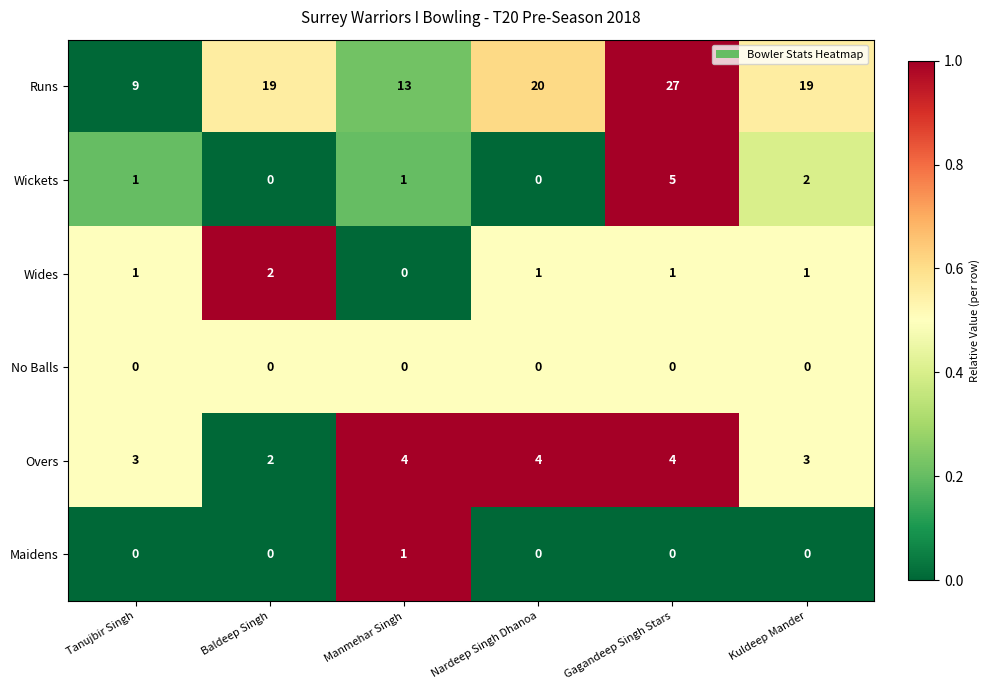

What is the total value across all series at Gagandeep Singh Stars?

37